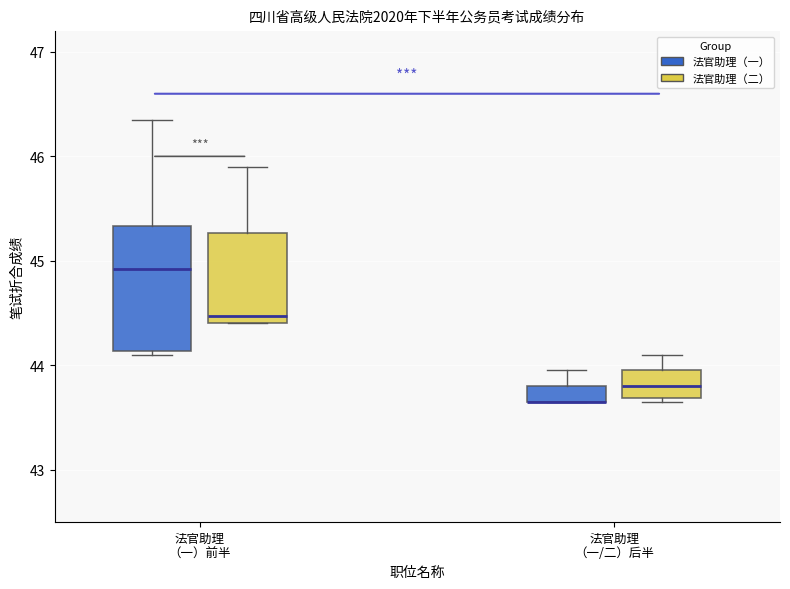

Comparing the boxes themselves (not the whiskers), which one is the tallest?

法官助理 （一）前半 (法官助理（一）)